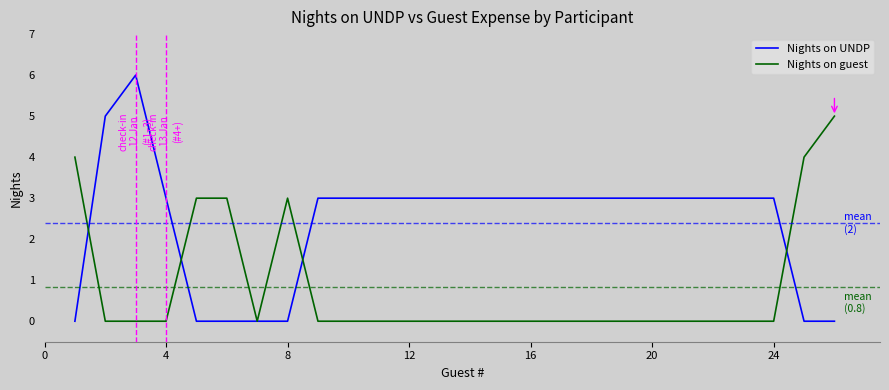

What is the maximum value for Nights on UNDP?

6